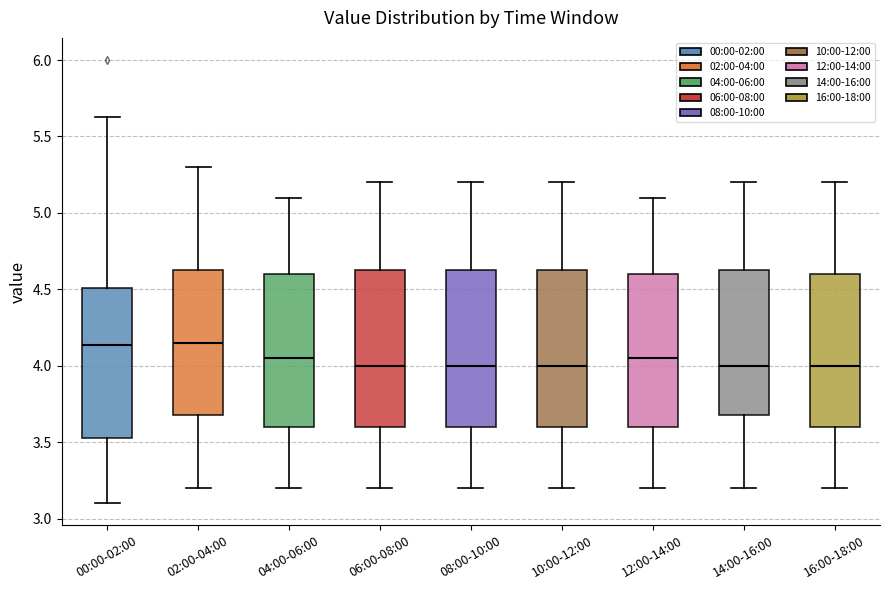

Where does the upper whisker of the box for 12:00-14:00 end on the y-axis? The values are not printed on the chart, so give them approximately, as read against the axis.

5.10